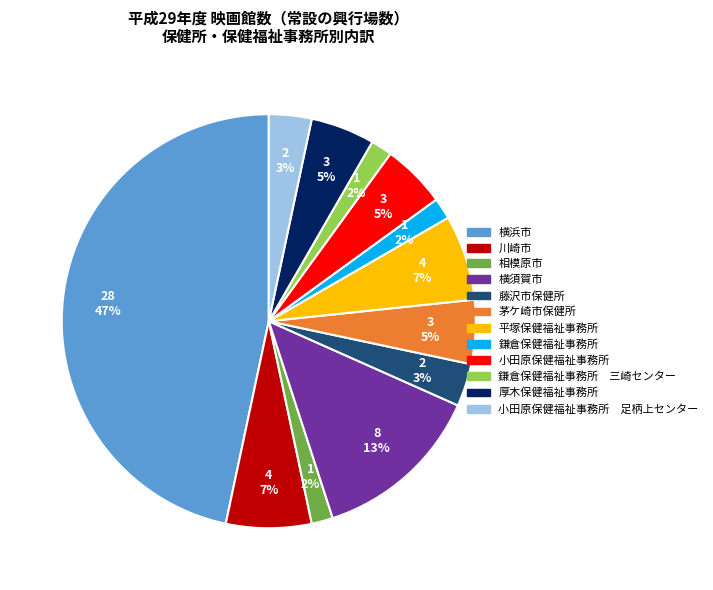

How many slices are in this pie chart?

12